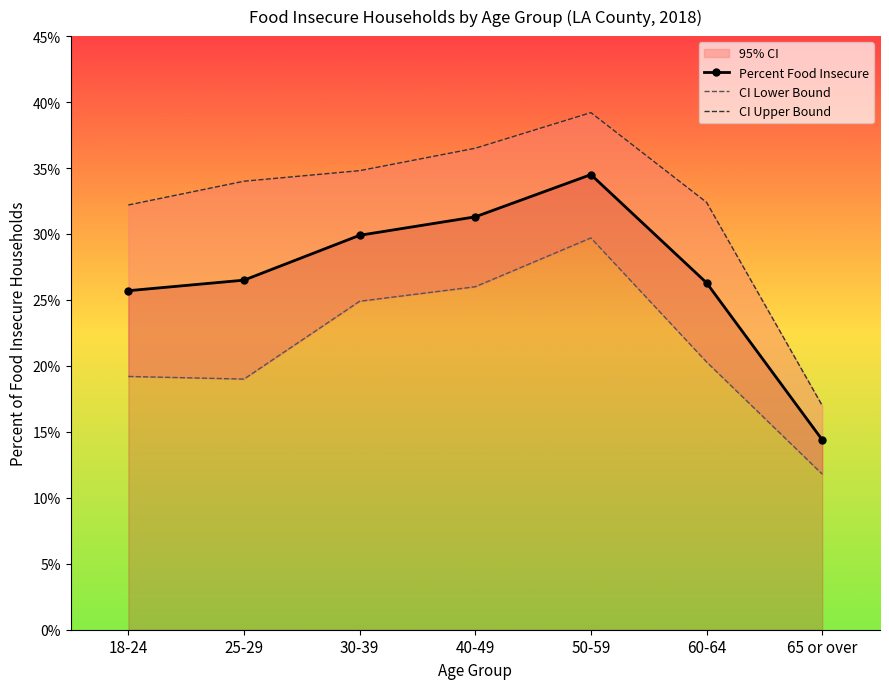

True or false: Percent Food Insecure has more than 2 points higher than both neighbors.

False